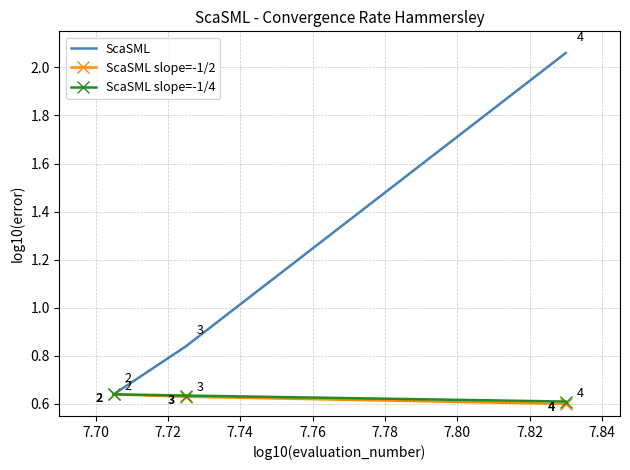

Which series has the widest spread of values?

ScaSML